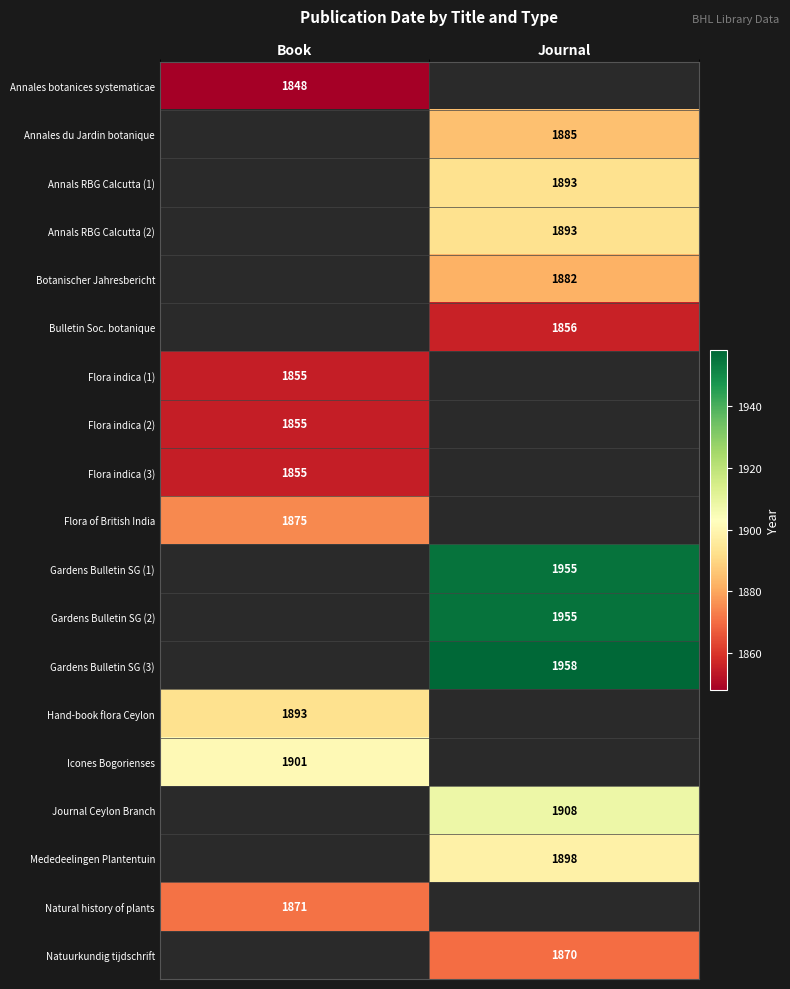

The Flora indica (2) series shows 1044.6 at Book. True or false?

False